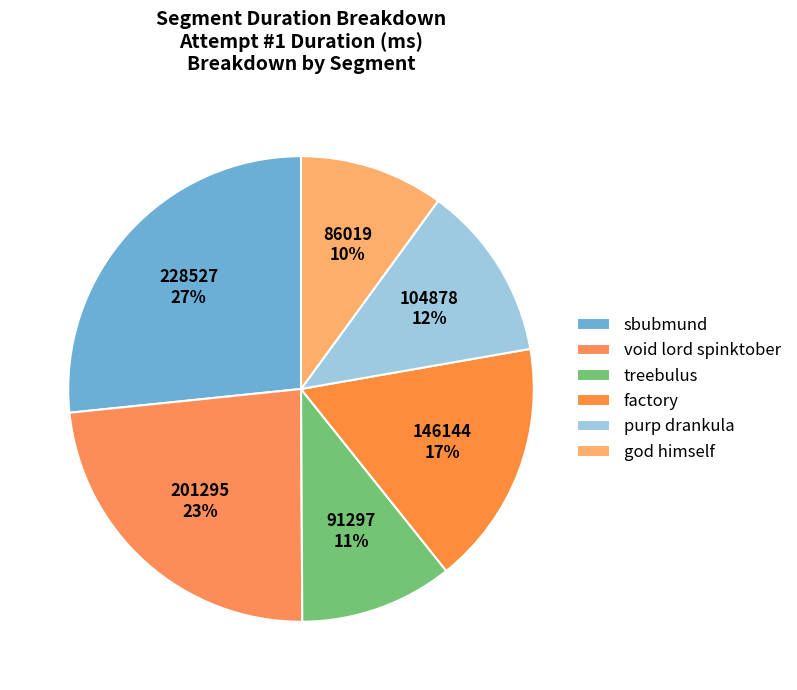

To the nearest percent, what is the average slice percentage?

17%